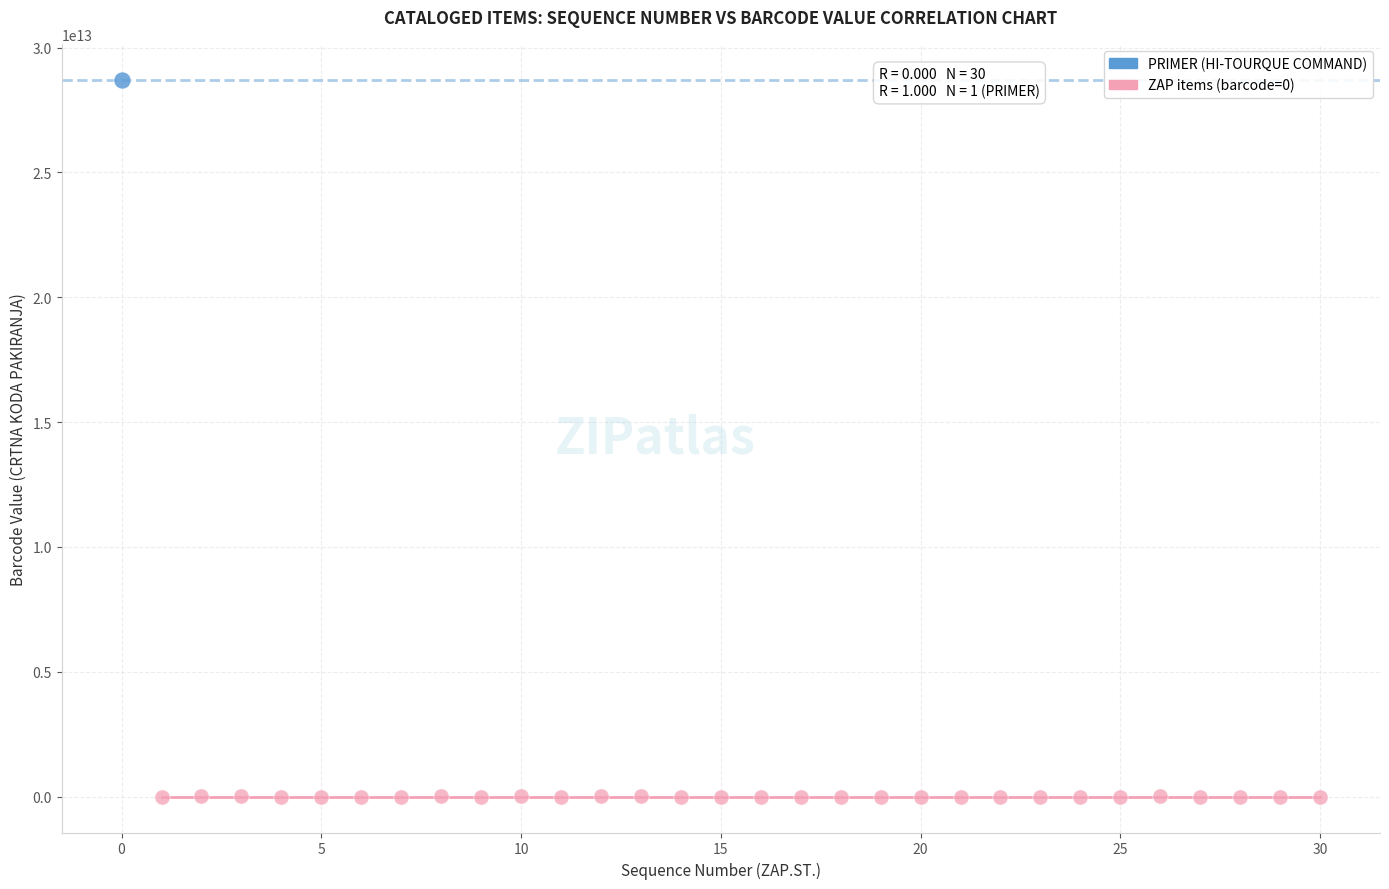

What are all the series names shown in the legend?

PRIMER (HI-TOURQUE COMMAND), ZAP items (barcode=0)